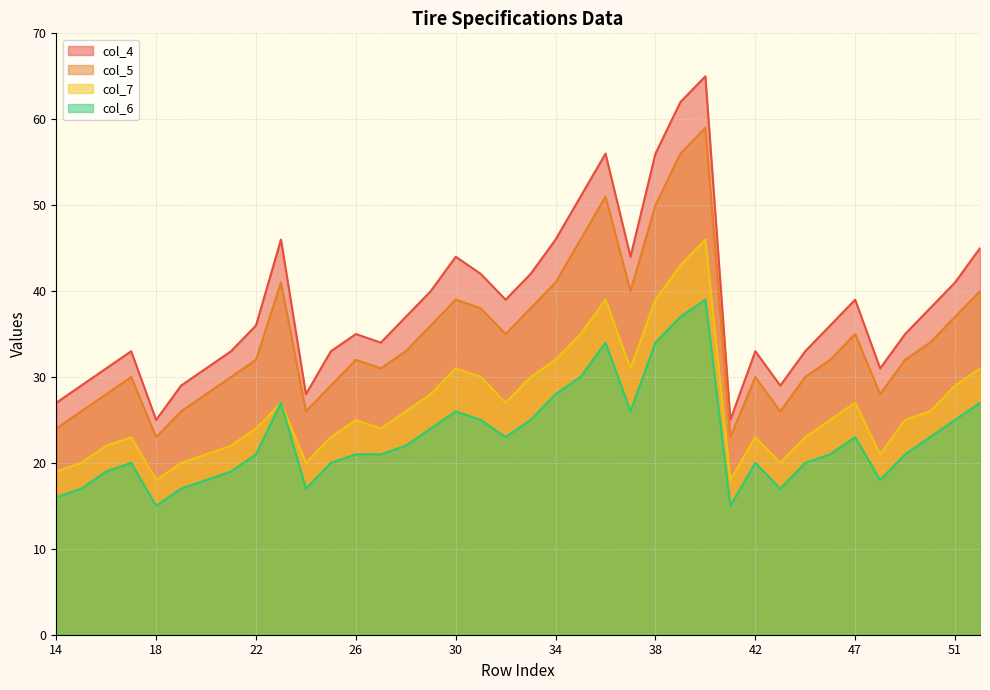

Which category has the lowest value in the col_7 series?

18